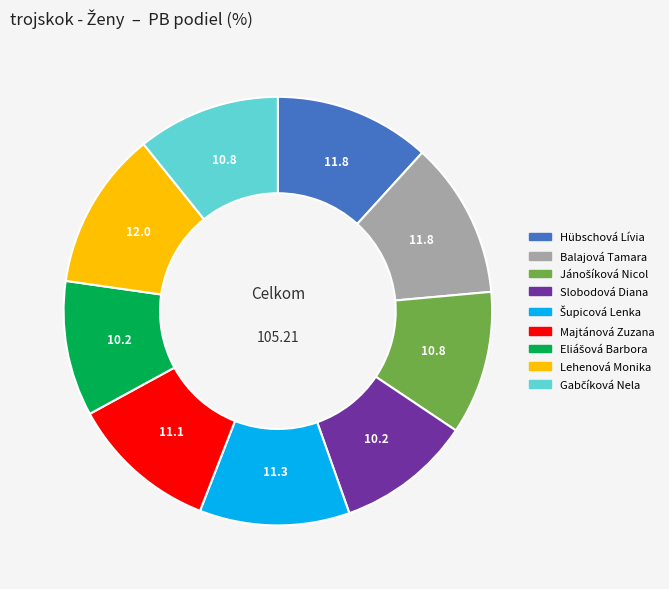

Is there a majority slice in this chart?

No